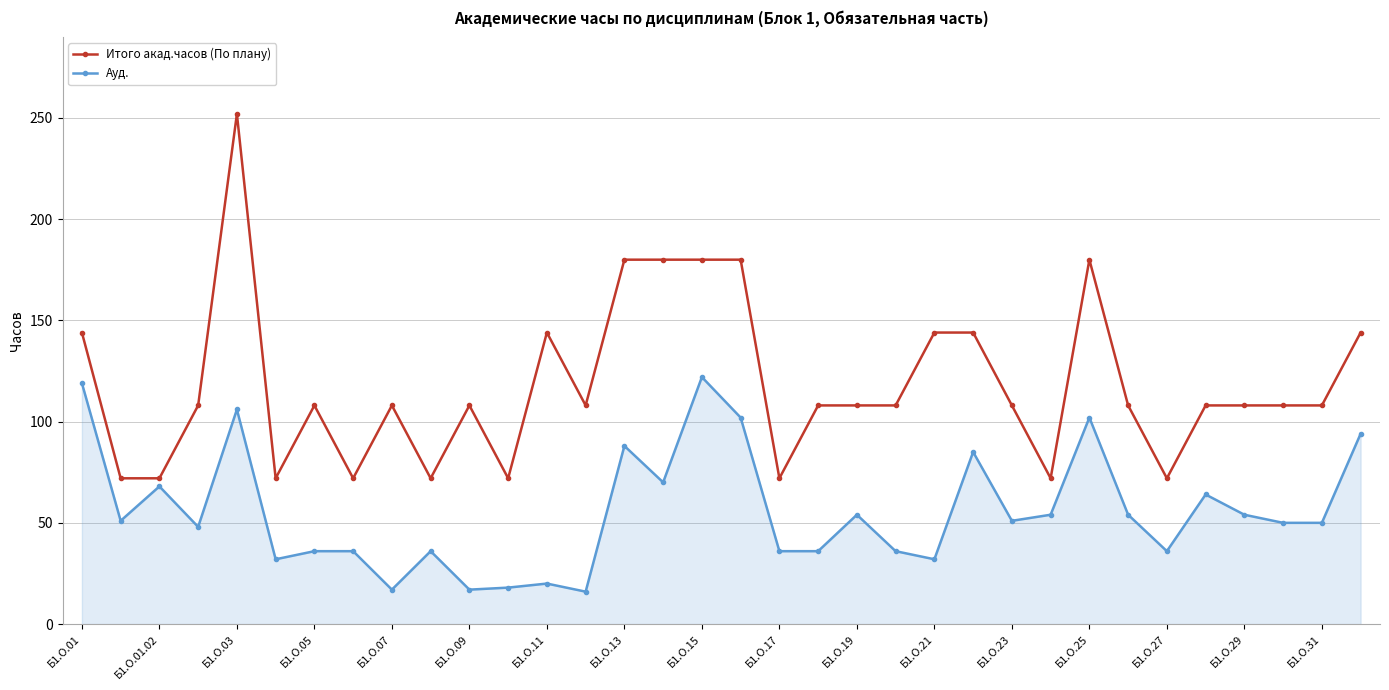

What is the smallest value displayed?

16